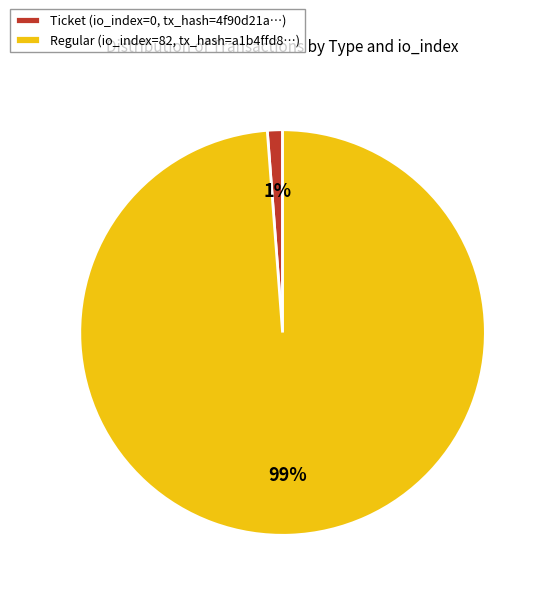

Count the number of slices in the pie.

2